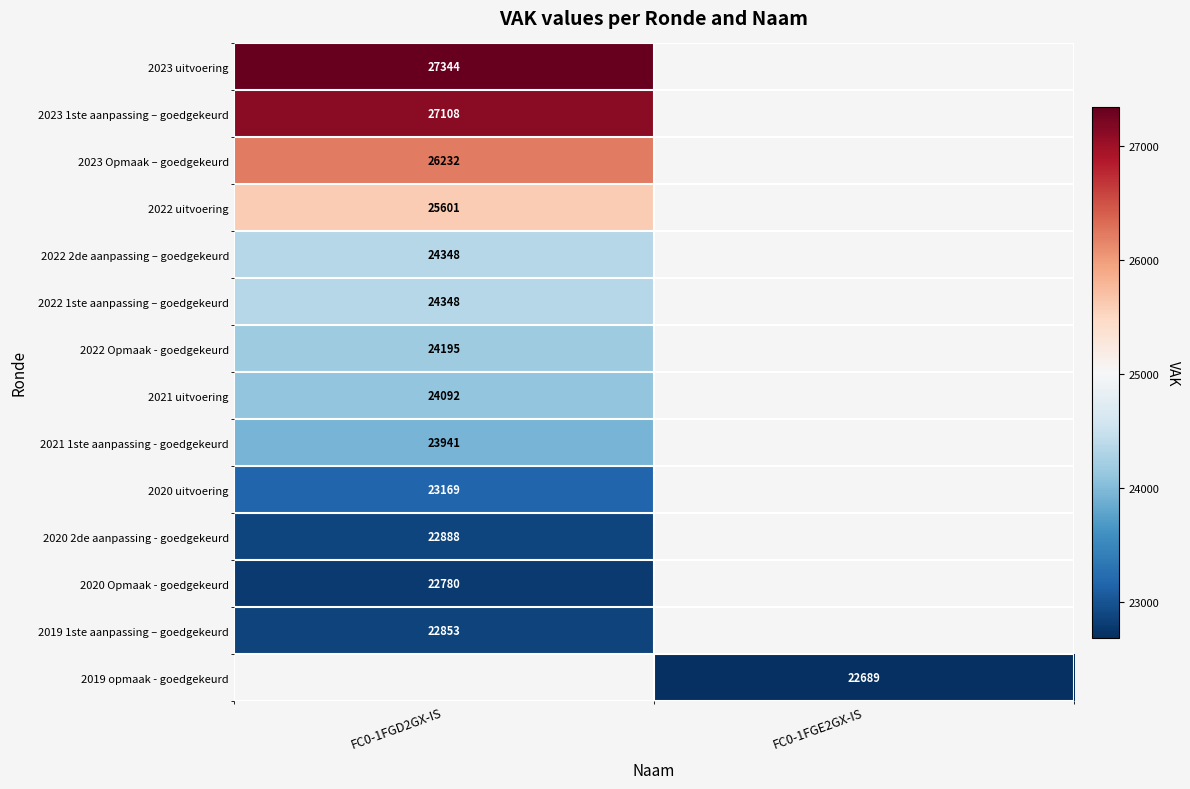

How many categories are shown in the chart?

2